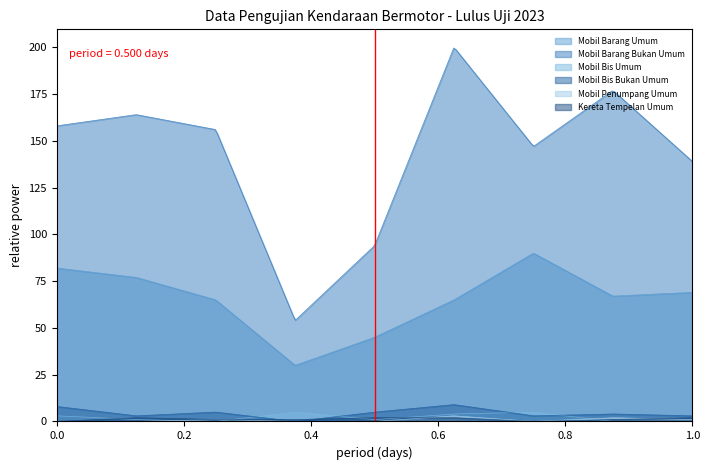

List the series in order of their peak value, lowest first.

Kereta Tempelan Umum, Mobil Penumpang Umum, Mobil Bis Umum, Mobil Bis Bukan Umum, Mobil Barang Umum, Mobil Barang Bukan Umum